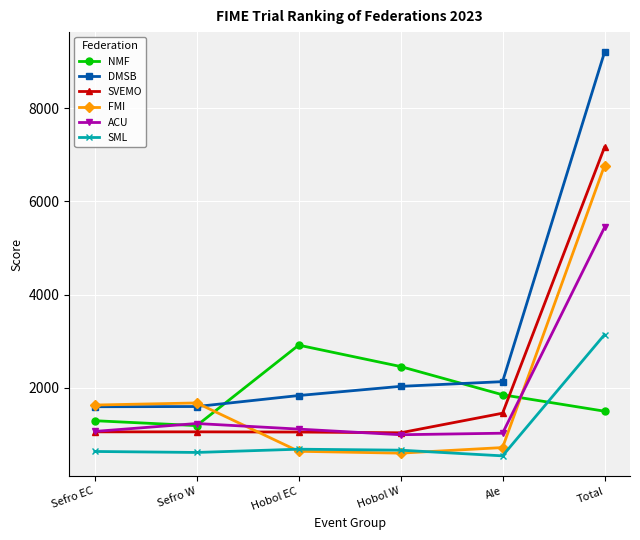

What is the maximum value shown in the chart?

9199